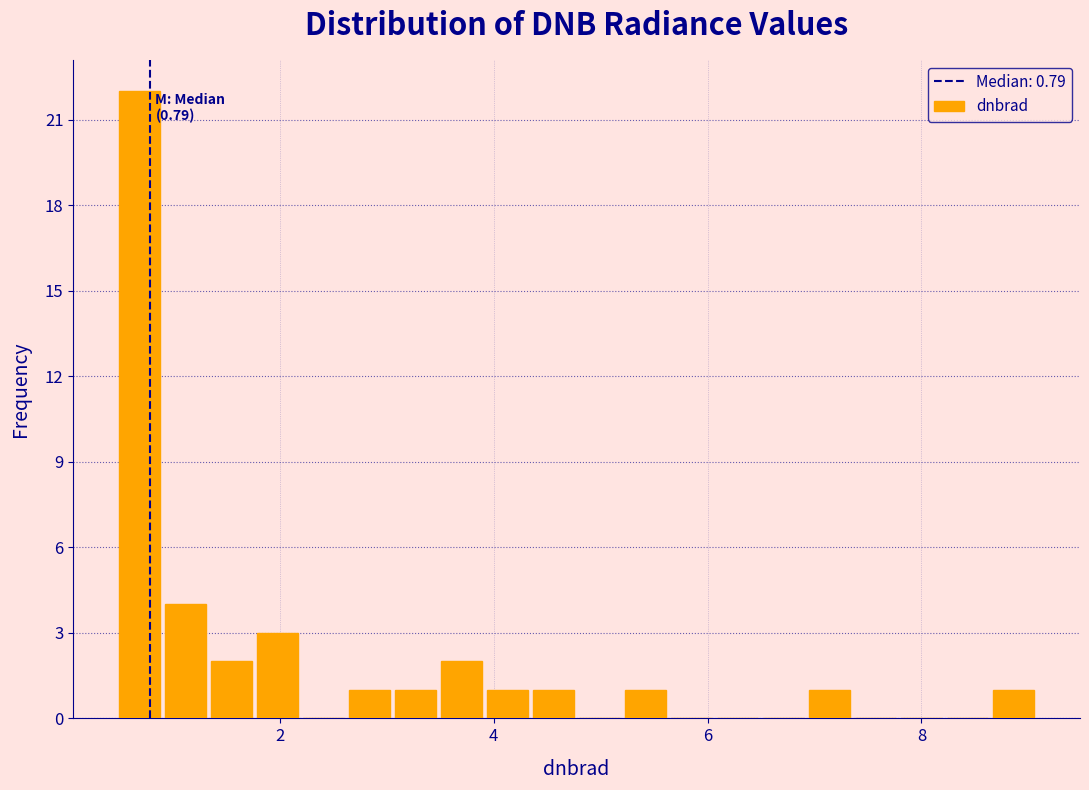

Around what value on the x-axis is the tallest bar? Give the approximate position of its centre, as read against the axis.

0.6